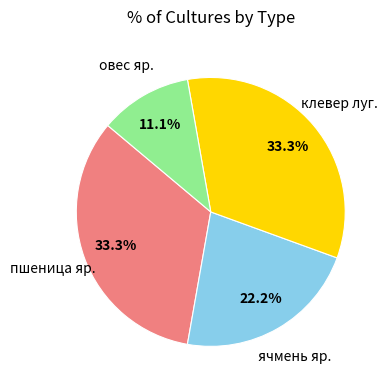

Is there a majority slice in this chart?

No